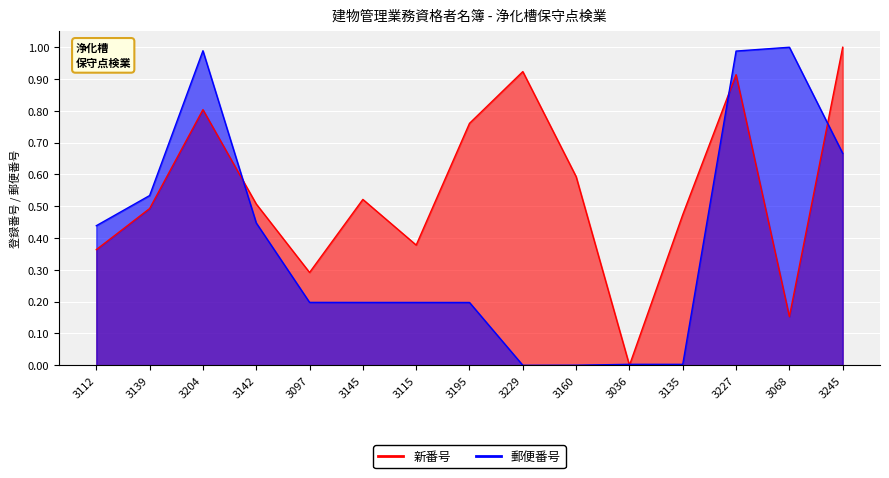

Which category has the highest value across all series?

3245